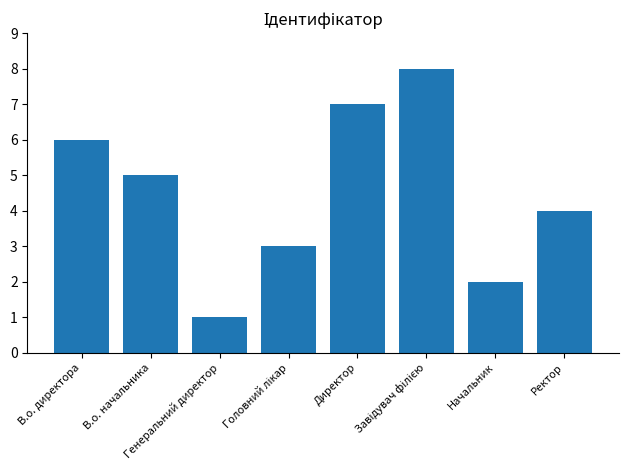

What is the maximum value shown in the chart?

8